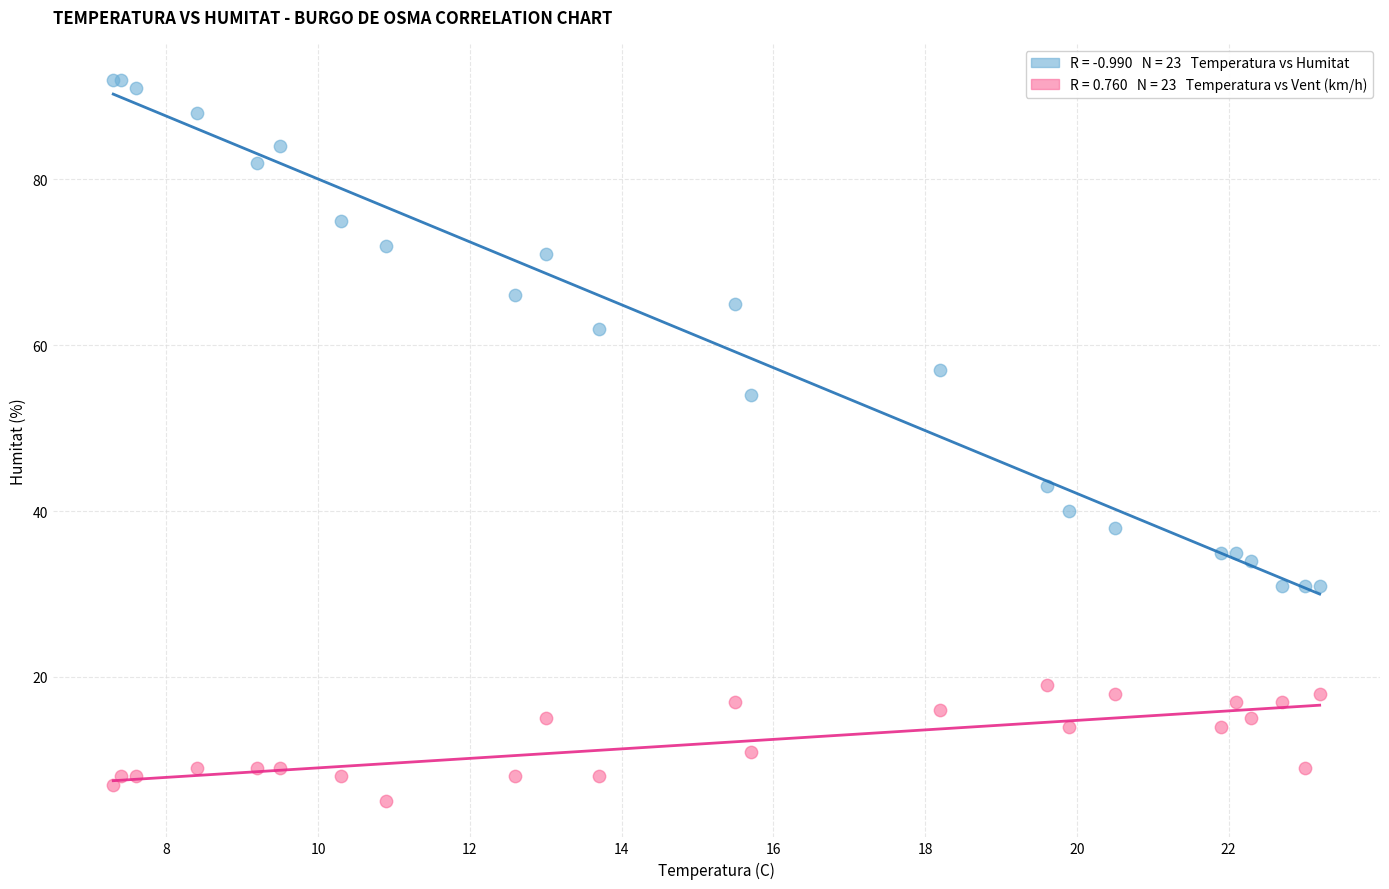

Across all series, what Y value is closest to 48?

43